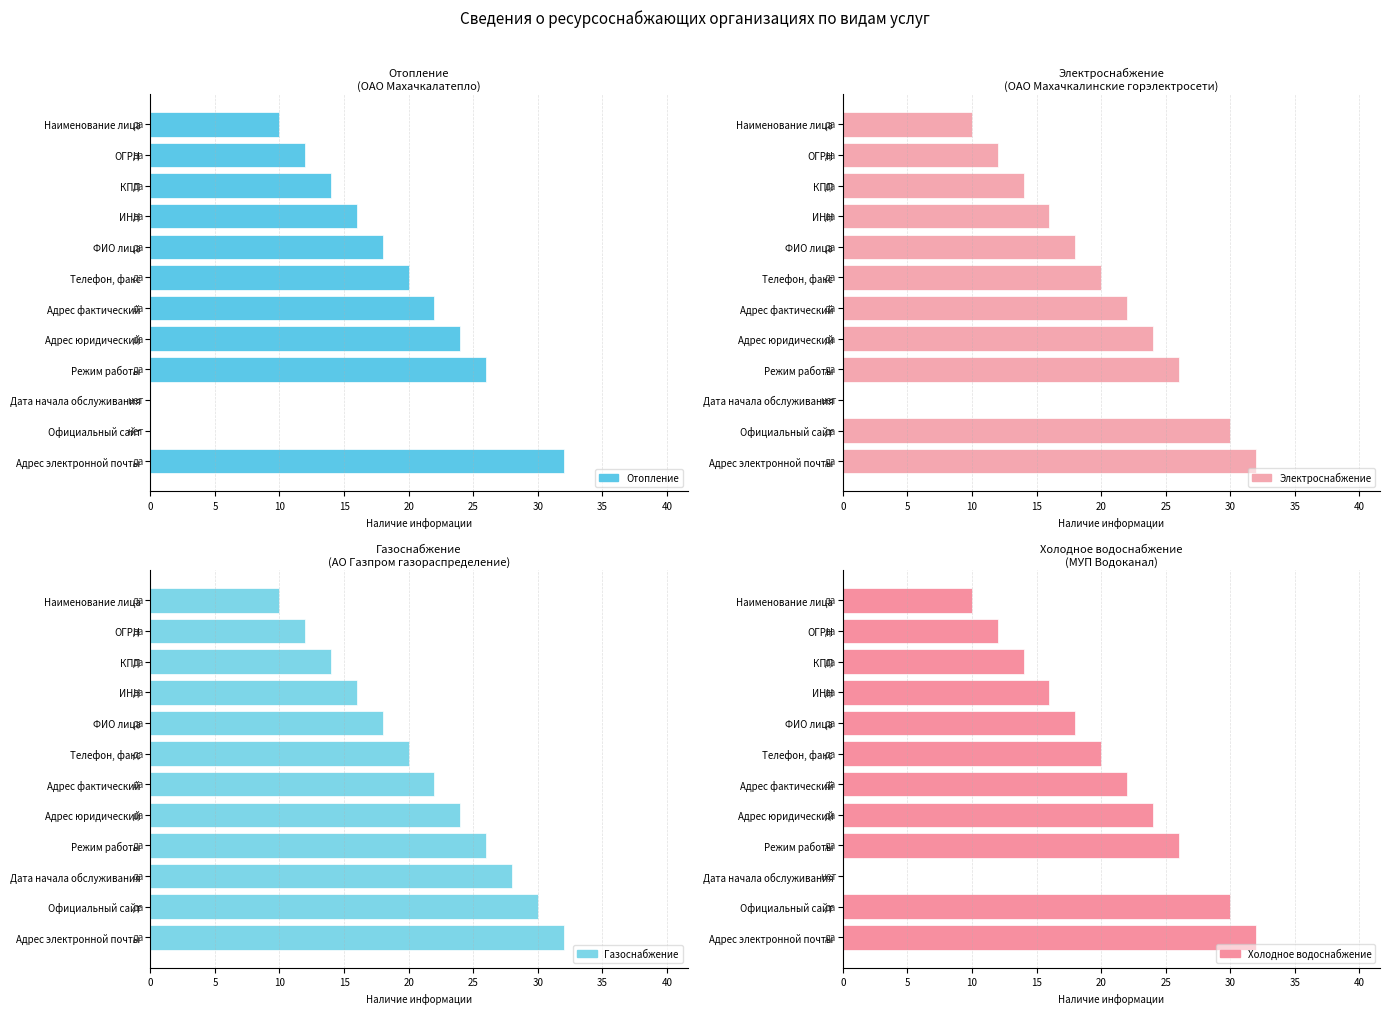

What is the value of the Газоснабжение bar at the 9th from the left?

16